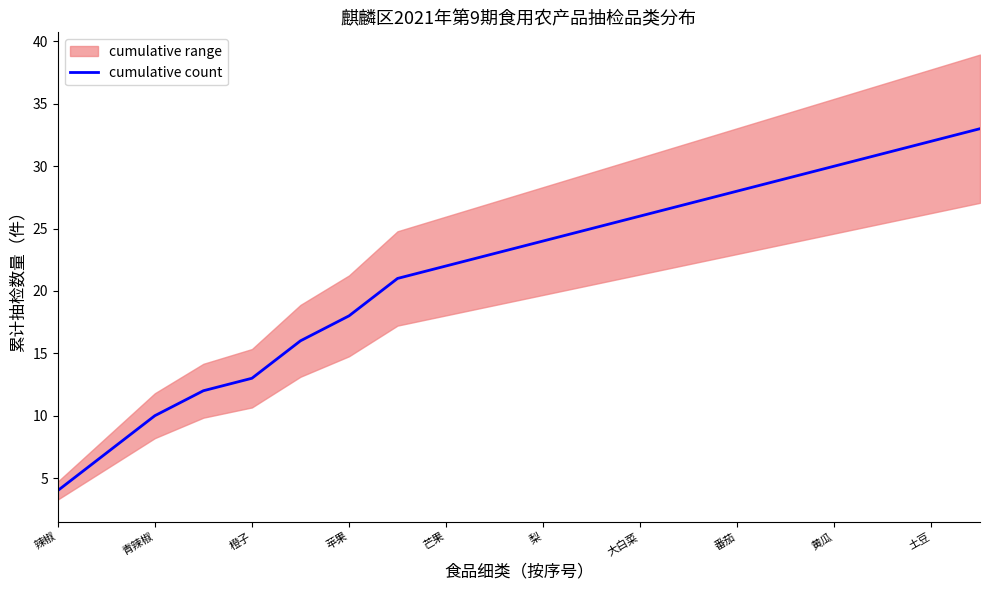

True or false: cumulative count has a value of 4 at 辣椒.

True